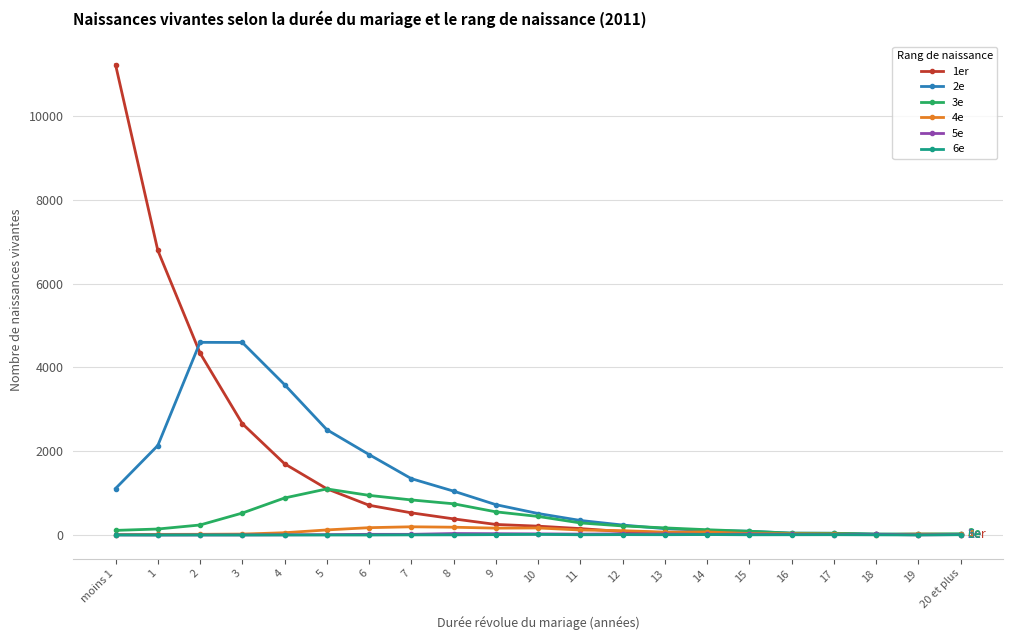

What is the total value across all series at 17?

144